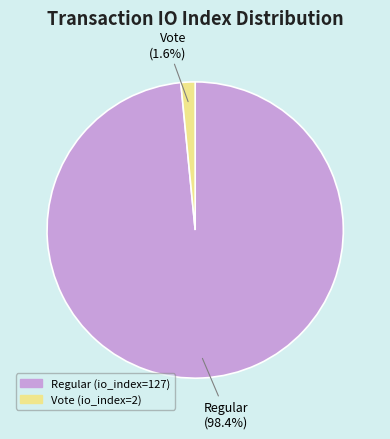

Which has a higher value, Vote (io_index=2) or Regular (io_index=127)?

Regular (io_index=127)